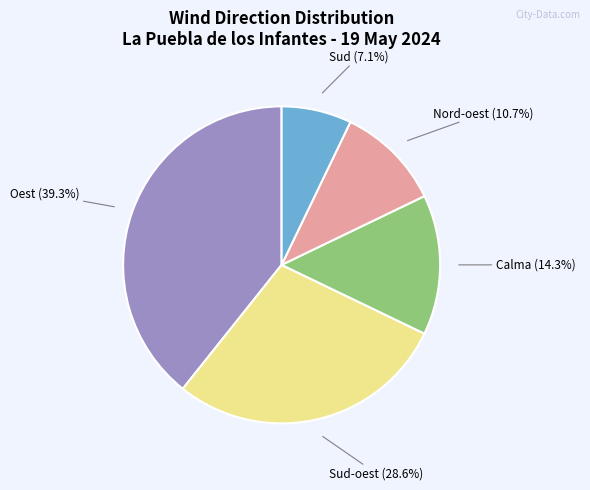

Approximately how many times larger is the value at Oest compared to Nord-oest?

3.7